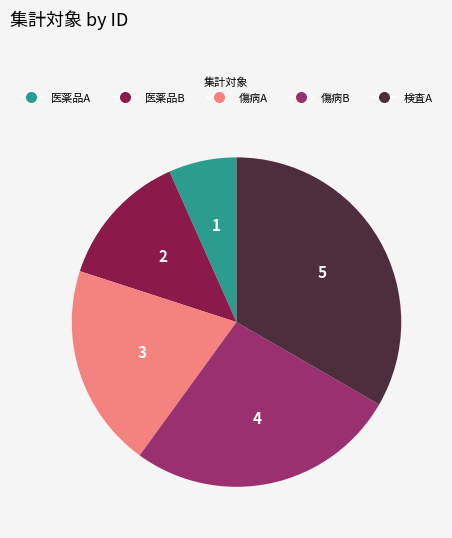

How many segments does this pie chart have?

5